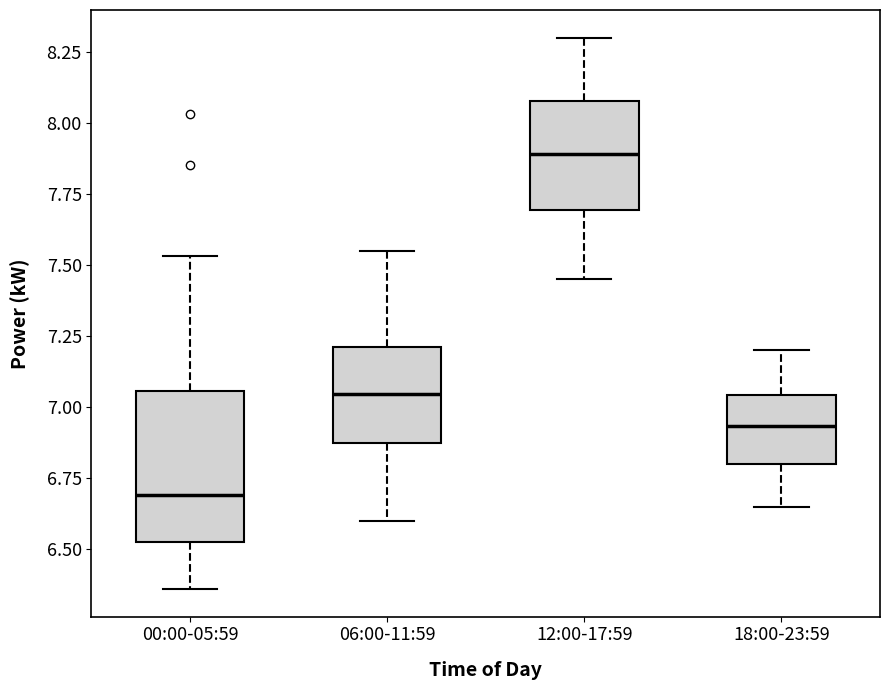

Where is the lower edge of the box for 18:00-23:59 on the y-axis? The values are not printed on the chart, so give them approximately, as read against the axis.

6.80